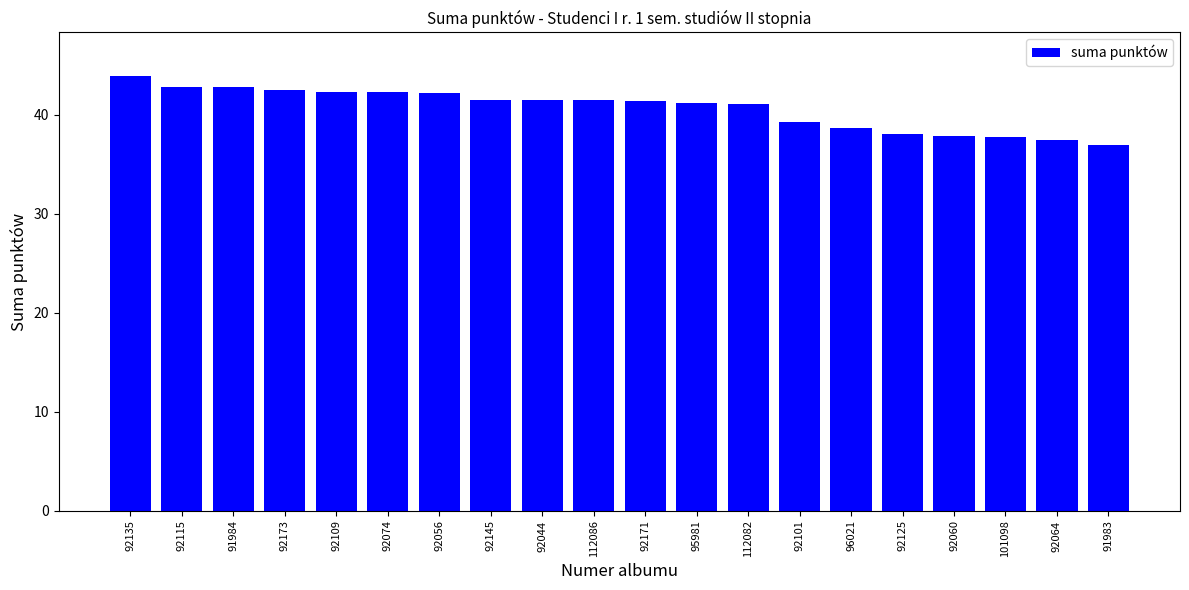

The value at 95981 is 72.1. True or false?

False